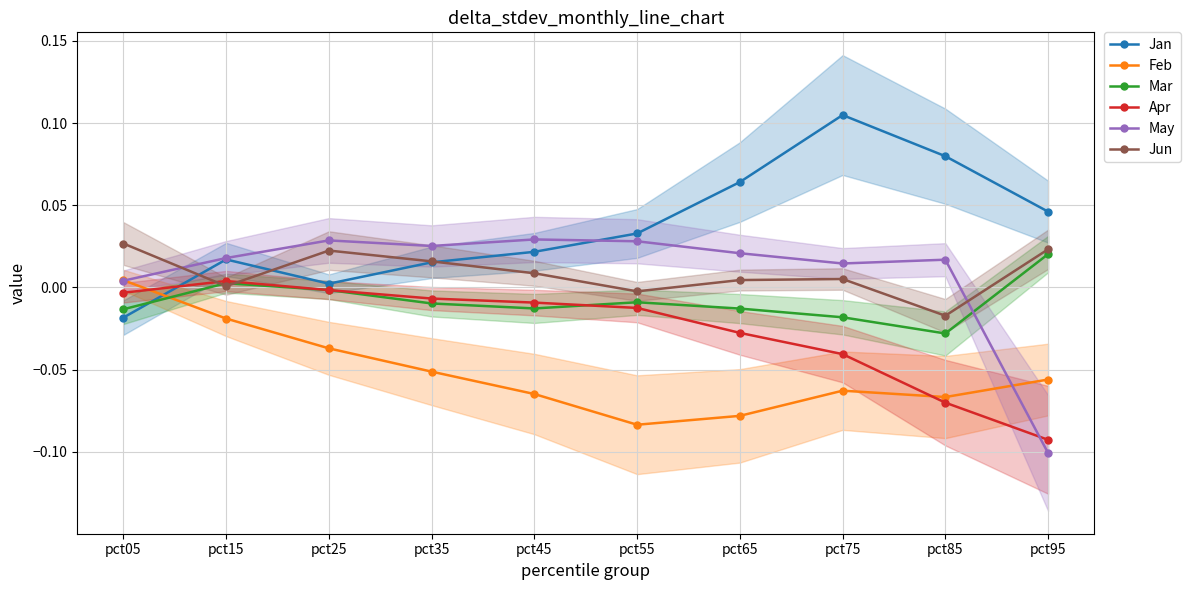

Is this an area chart (filled region under the line)?

No